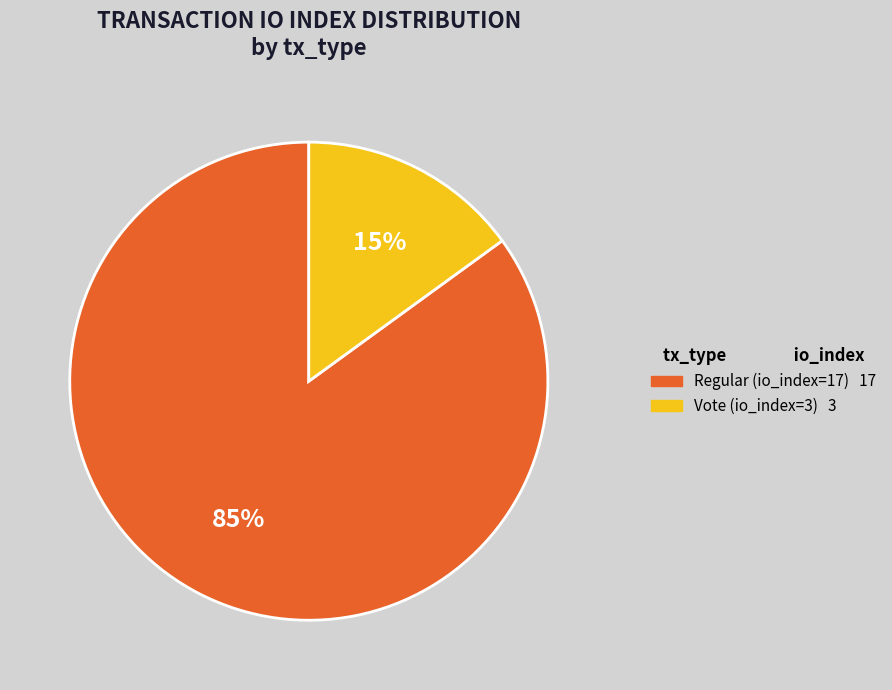

Which slice is the largest?

Regular (io_index=17)